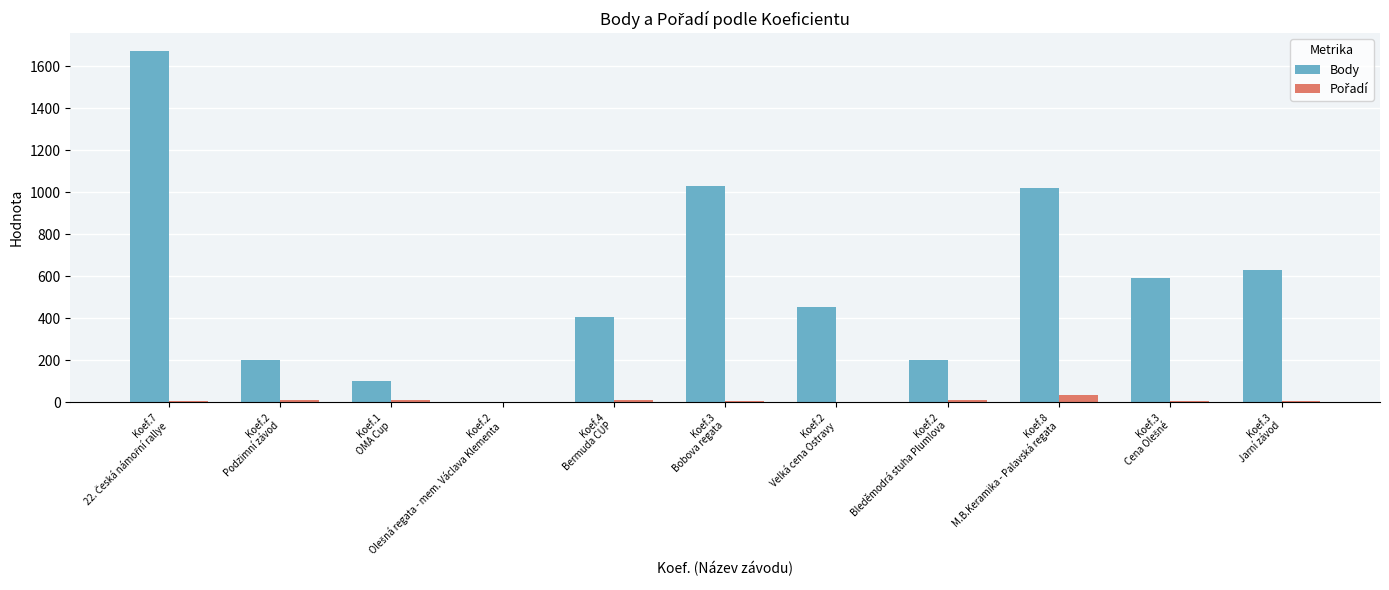

Which series has the largest total across all categories?

Body